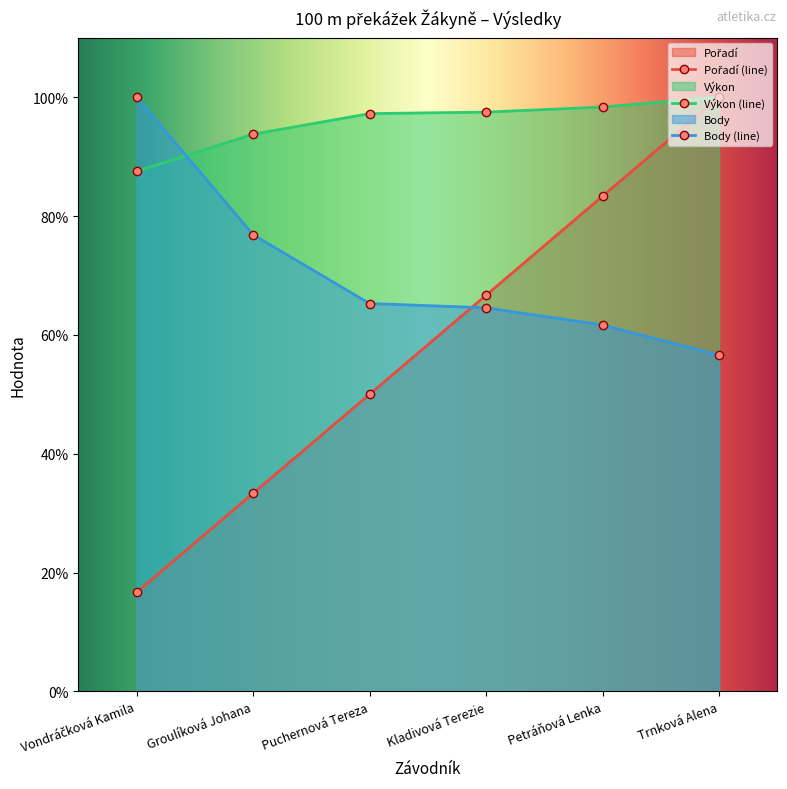

How many categories are shown in the chart?

6